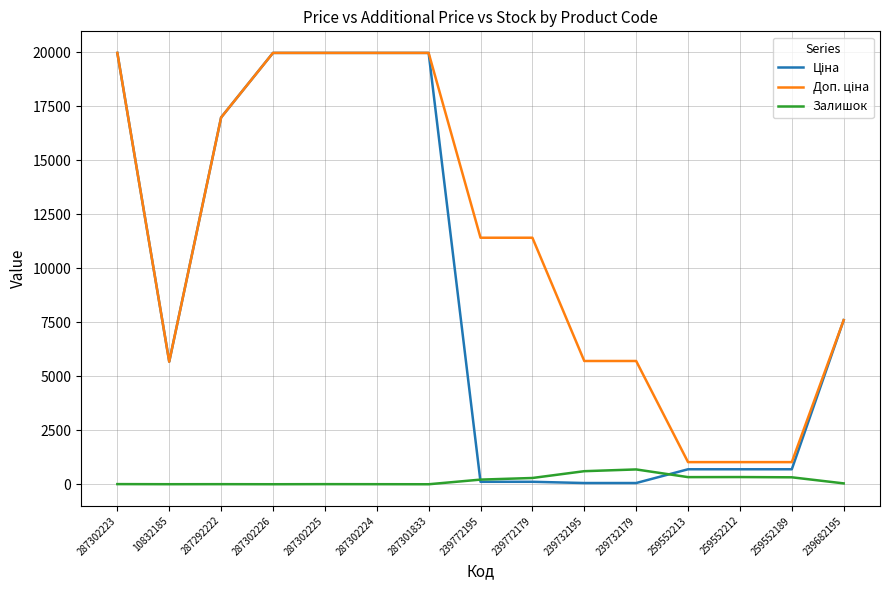

What is the maximum value for Залишок?

686.0